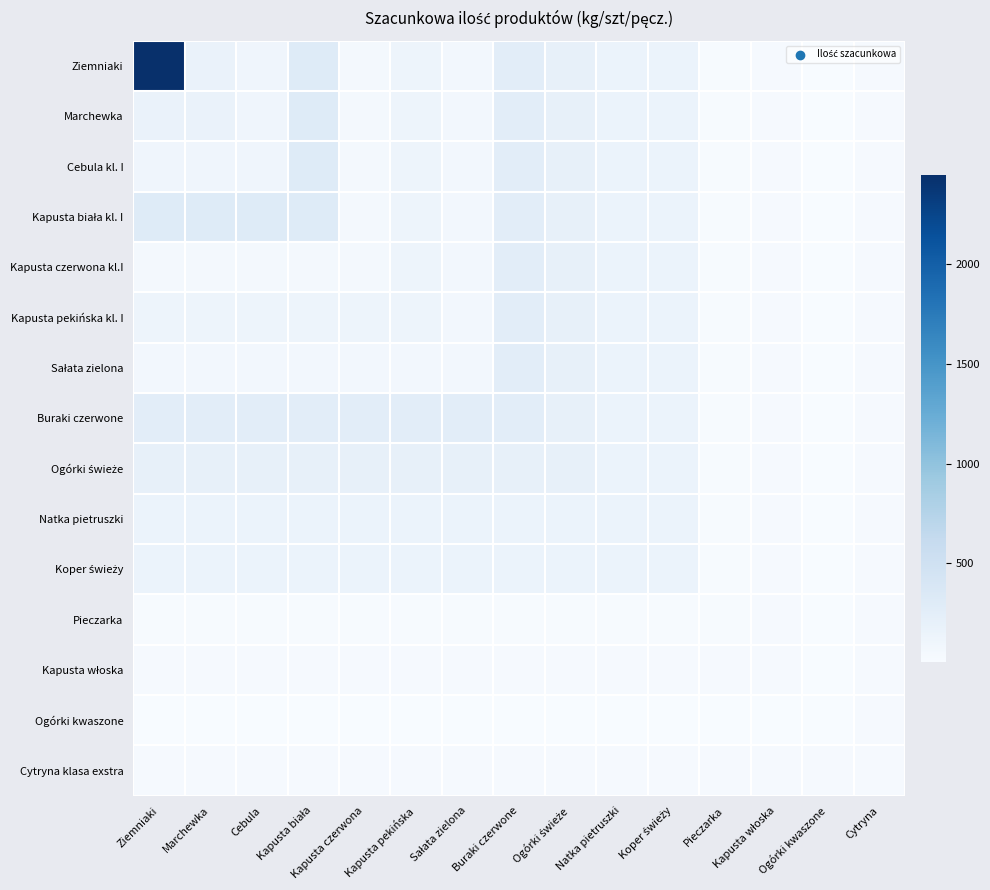

How many categories are shown in the chart?

15